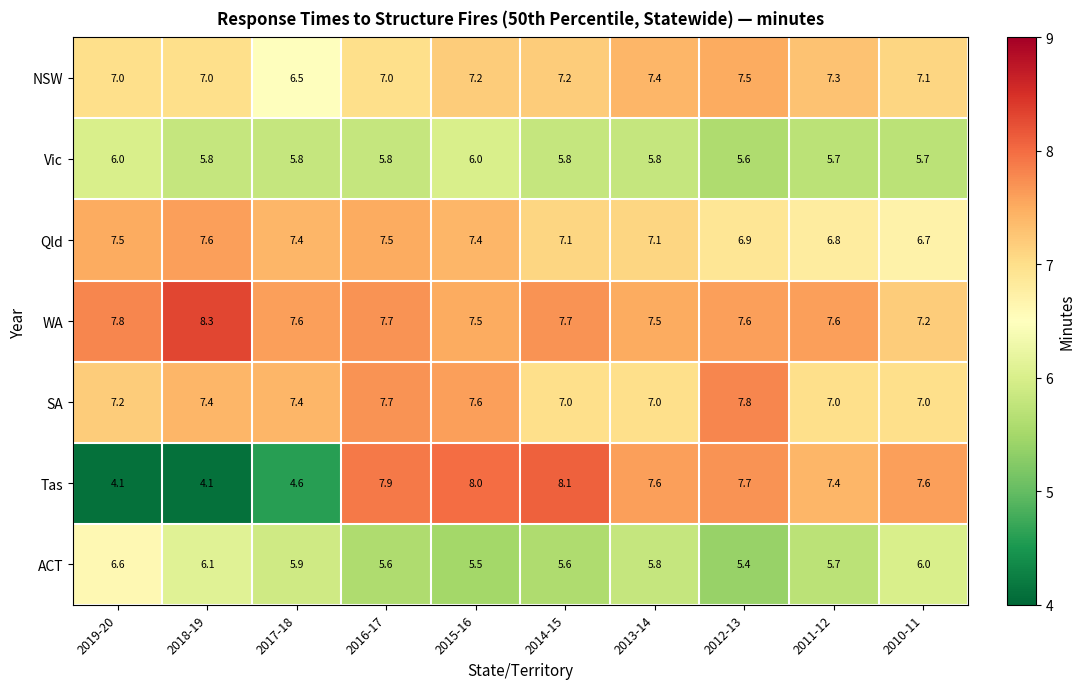

Which series has the largest total across all categories?

WA